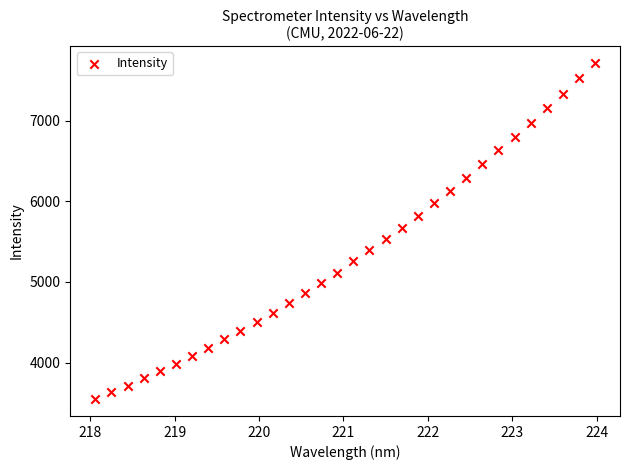

What is the range of Y values (max minus min)?

4164.7